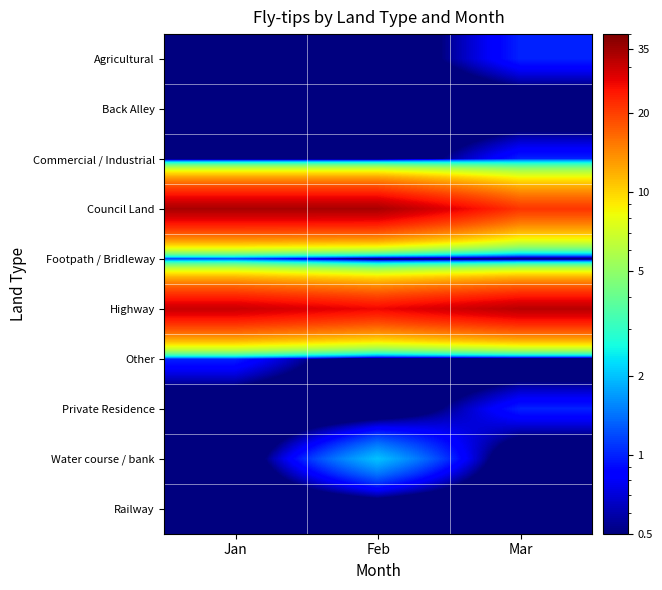

List the series in order of their peak value, highest first.

Council Land, Highway, Water course / bank, Agricultural, Commercial / Industrial, Footpath / Bridleway, Other, Private Residence, Back Alley, Railway